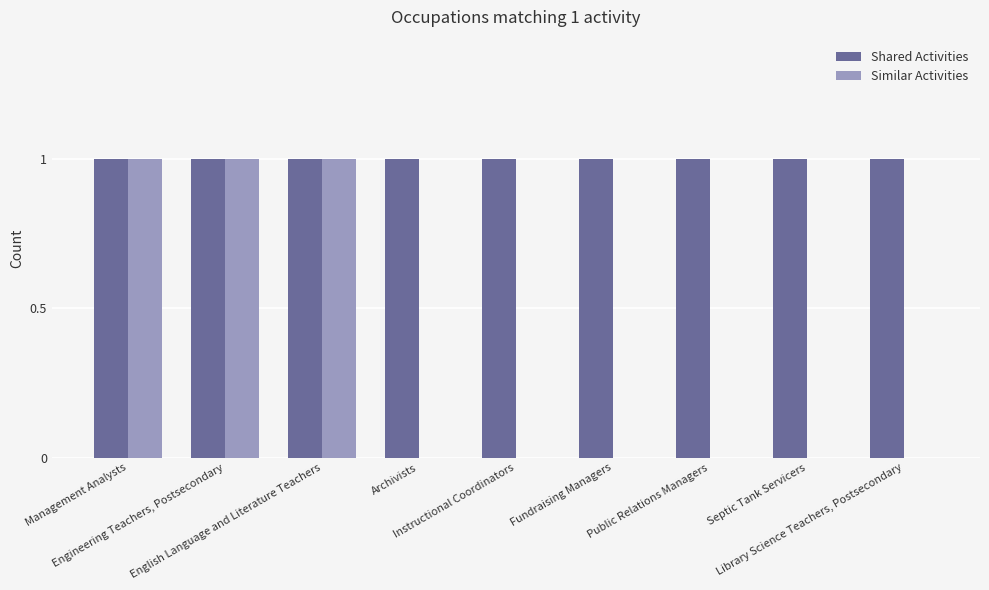

Which series has the largest total across all categories?

Shared Activities